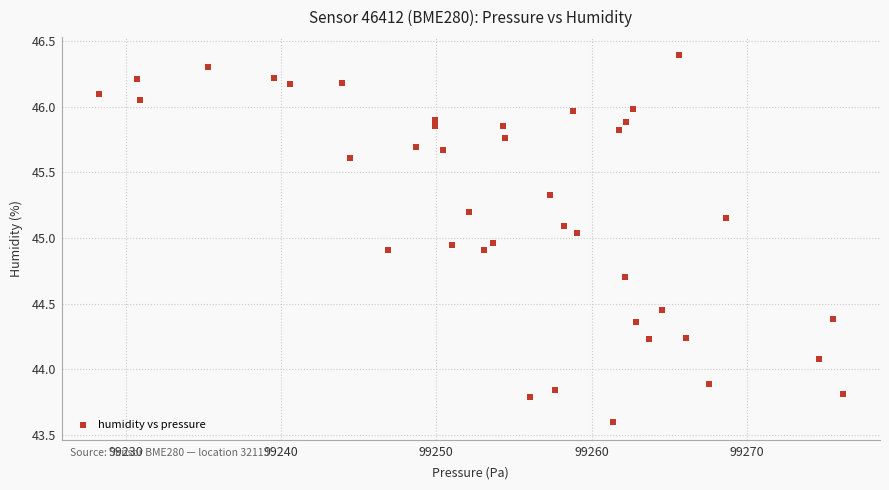

What is the range of Y values (max minus min)?

2.8